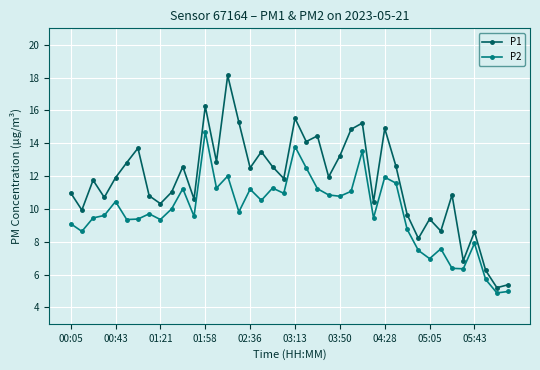

Count the number of categories in the chart.

40